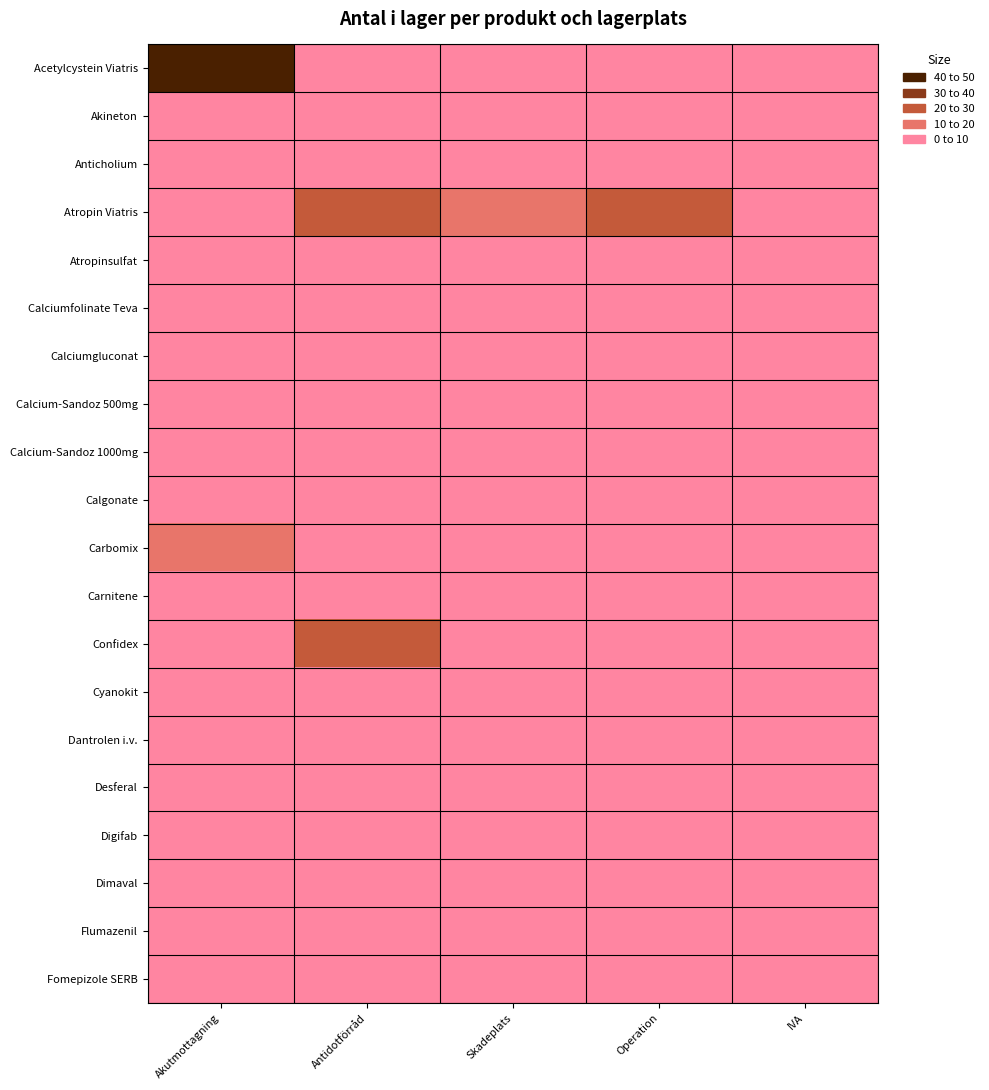

Rank the series by their maximum value, from highest to lowest.

Acetylcystein Viatris, Atropin Viatris, Confidex, Carbomix, Calciumfolinate Teva, Calgonate, Digifab, Fomepizole SERB, Flumazenil, Cyanokit, Dantrolen i.v., Dimaval, Akineton, Anticholium, Atropinsulfat, Calciumgluconat, Calcium-Sandoz 500mg, Calcium-Sandoz 1000mg, Carnitene, Desferal